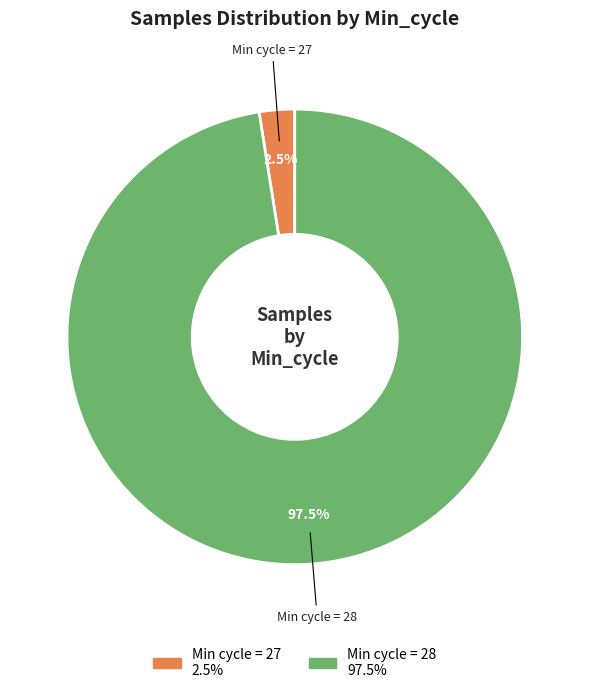

Does any single category account for the majority?

Yes